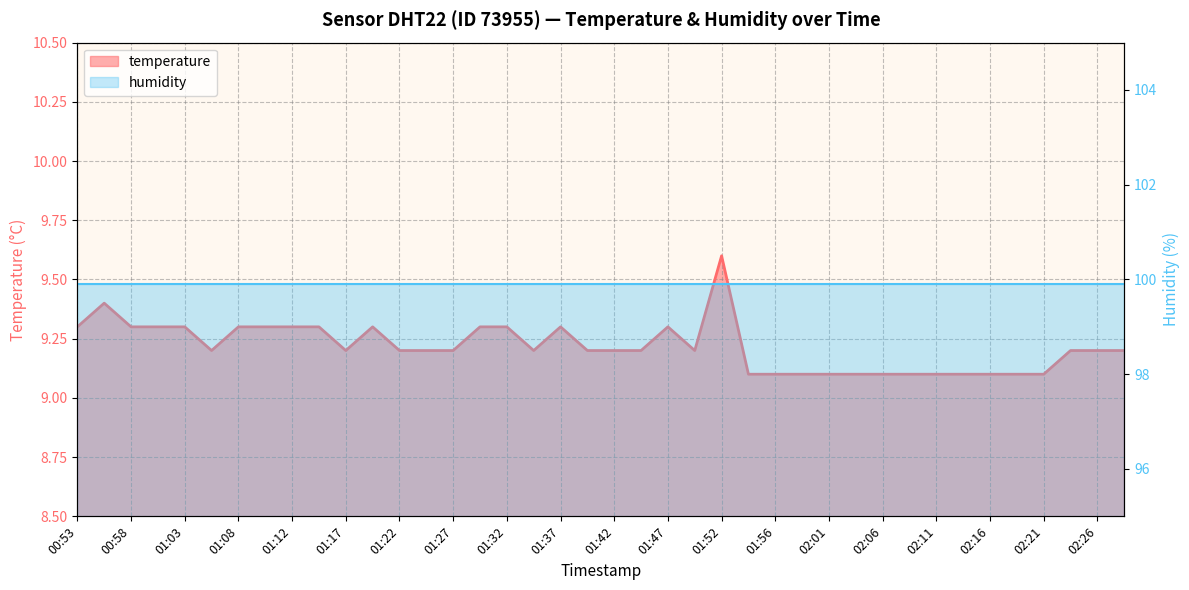

True or false: there are more than 2 points higher than both neighbors.

True